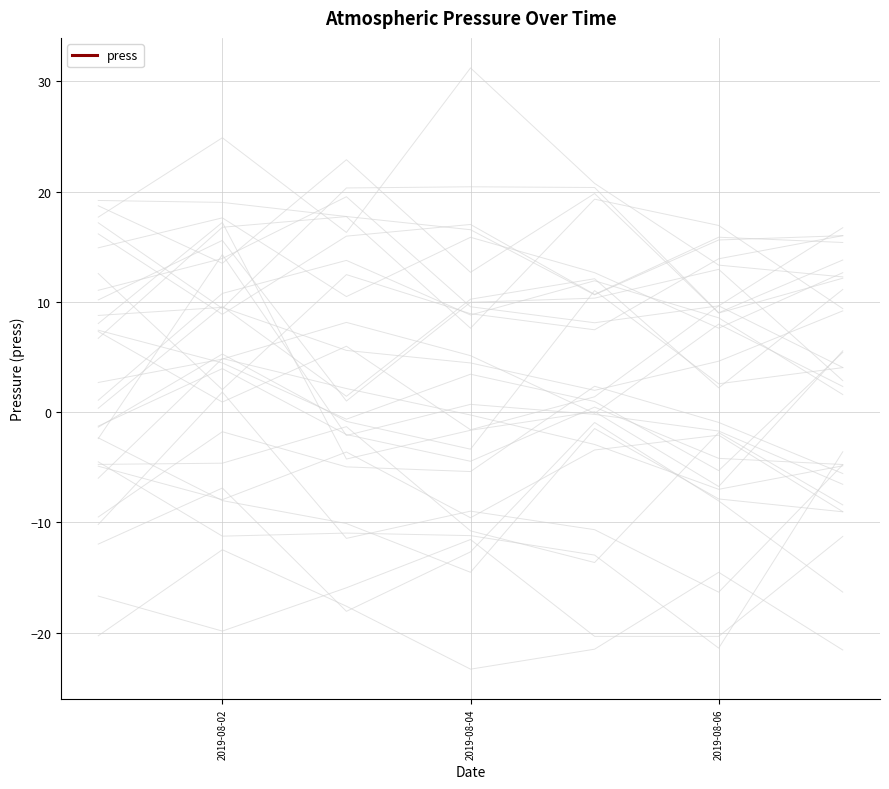

True or false: there are more than 2 points higher than both neighbors.

False